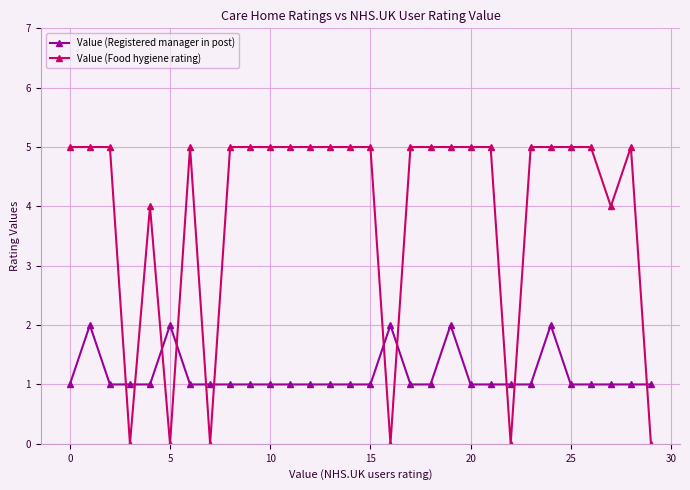

What is the value of the Value (Registered manager in post) point at the 19th from the left?

1